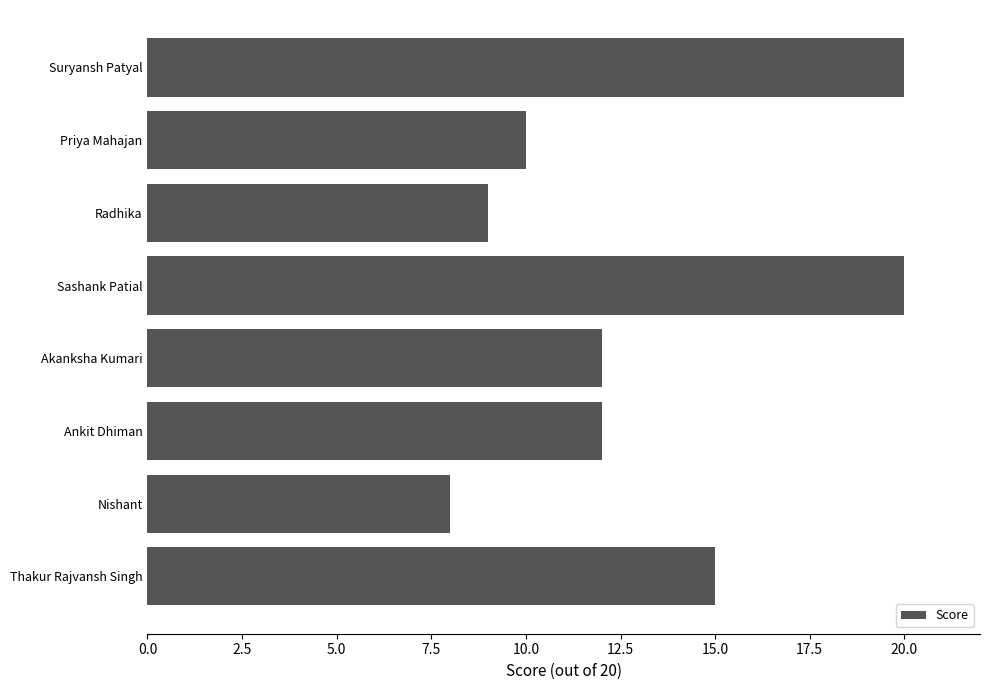

The chart shows a value of 12 at Akanksha Kumari. True or false?

True